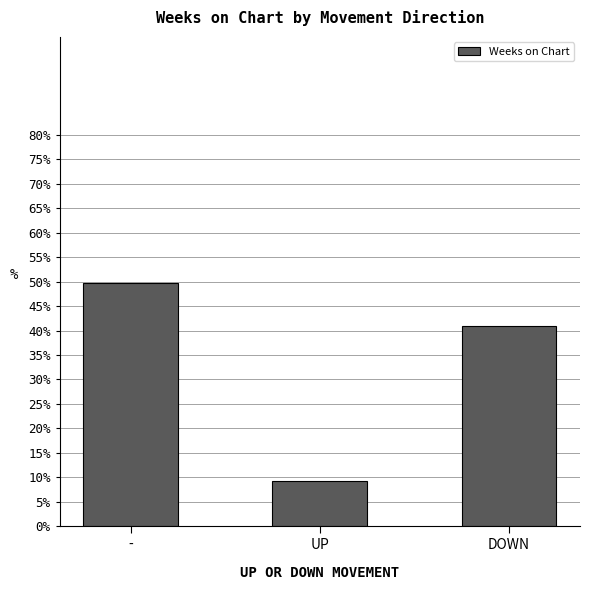

Reading left to right, extract all data points from this chart.

-=49.8	UP=9.2	DOWN=41.0